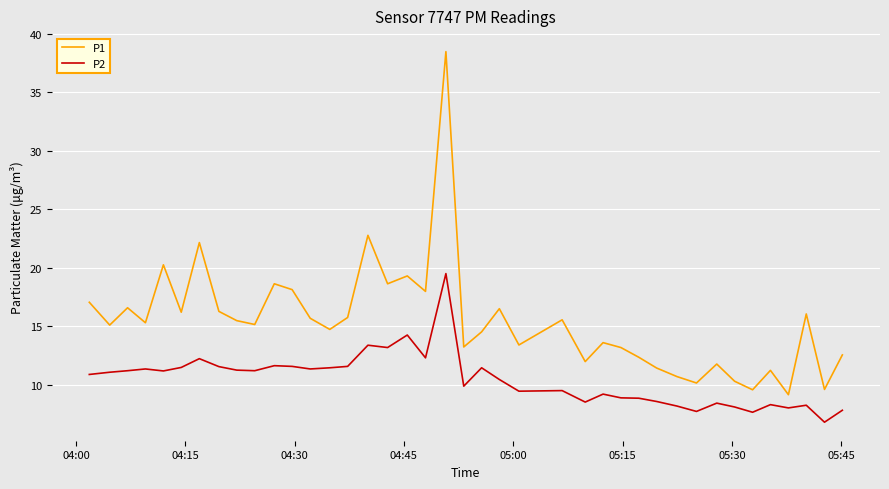

How many interior local peaks does the P1 series have?

13